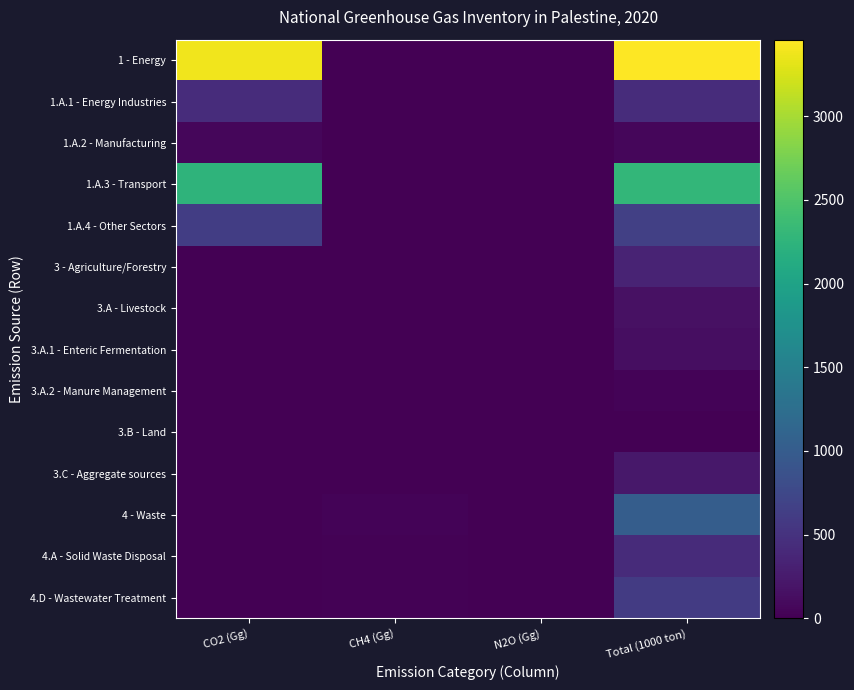

Reading left to right, list all the values displayed in this chart.

1 - Energy: CO2 (Gg)=3380.3	CH4 (Gg)=1.6	N2O (Gg)=0.1	Total (1000 ton)=3457.4
1.A.1 - Energy Industries: CO2 (Gg)=436.8	CH4 (Gg)=0.0	N2O (Gg)=0.0	Total (1000 ton)=439.7
1.A.2 - Manufacturing: CO2 (Gg)=62.8	CH4 (Gg)=0.0	N2O (Gg)=0.0	Total (1000 ton)=63.3
1.A.3 - Transport: CO2 (Gg)=2249.8	CH4 (Gg)=0.4	N2O (Gg)=0.1	Total (1000 ton)=2293.1
1.A.4 - Other Sectors: CO2 (Gg)=631.0	CH4 (Gg)=1.2	N2O (Gg)=0.0	Total (1000 ton)=661.4
3 - Agriculture/Forestry: CO2 (Gg)=0.0	CH4 (Gg)=7.5	N2O (Gg)=0.7	Total (1000 ton)=349.6
3.A - Livestock: CO2 (Gg)=0.0	CH4 (Gg)=7.5	N2O (Gg)=0.0	Total (1000 ton)=157.4
3.A.1 - Enteric Fermentation: CO2 (Gg)=0.0	CH4 (Gg)=6.1	N2O (Gg)=0.0	Total (1000 ton)=128.1
3.A.2 - Manure Management: CO2 (Gg)=0.0	CH4 (Gg)=1.4	N2O (Gg)=0.0	Total (1000 ton)=29.3
3.B - Land: CO2 (Gg)=0.0	CH4 (Gg)=0.0	N2O (Gg)=0.0	Total (1000 ton)=0.0
3.C - Aggregate sources: CO2 (Gg)=0.0	CH4 (Gg)=0.0	N2O (Gg)=0.7	Total (1000 ton)=223.8
4 - Waste: CO2 (Gg)=0.0	CH4 (Gg)=39.7	N2O (Gg)=0.6	Total (1000 ton)=1022.4
4.A - Solid Waste Disposal: CO2 (Gg)=0.0	CH4 (Gg)=20.3	N2O (Gg)=0.0	Total (1000 ton)=426.9
4.D - Wastewater Treatment: CO2 (Gg)=0.0	CH4 (Gg)=19.4	N2O (Gg)=0.6	Total (1000 ton)=595.5